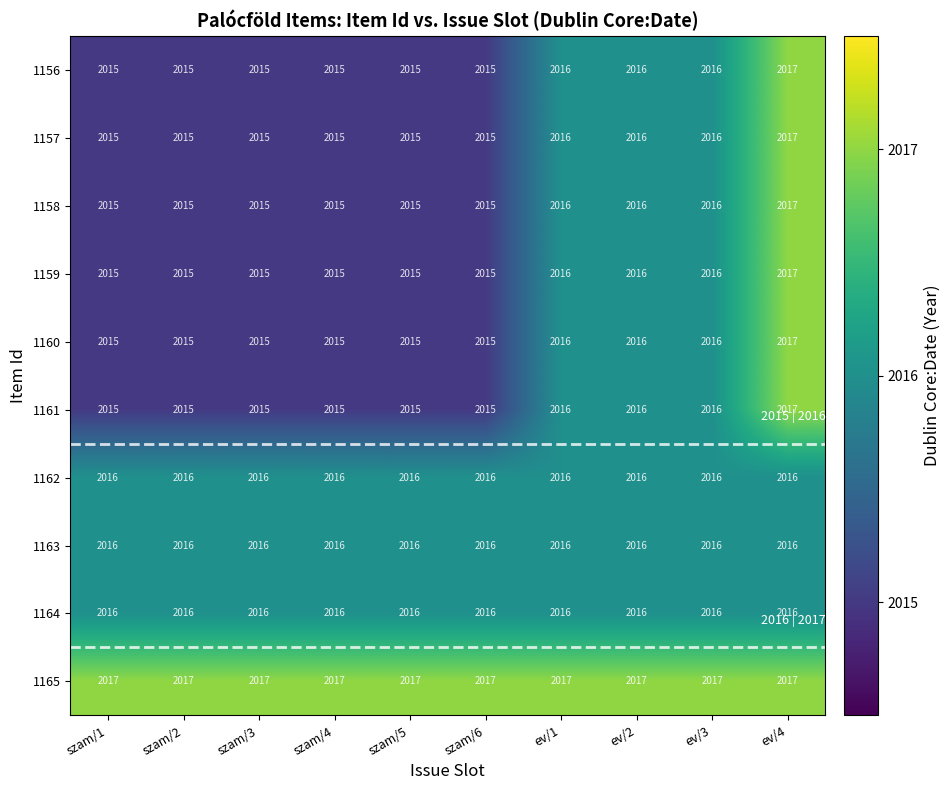

True or false: 1160 has a value of 2015 at szam/4.

True